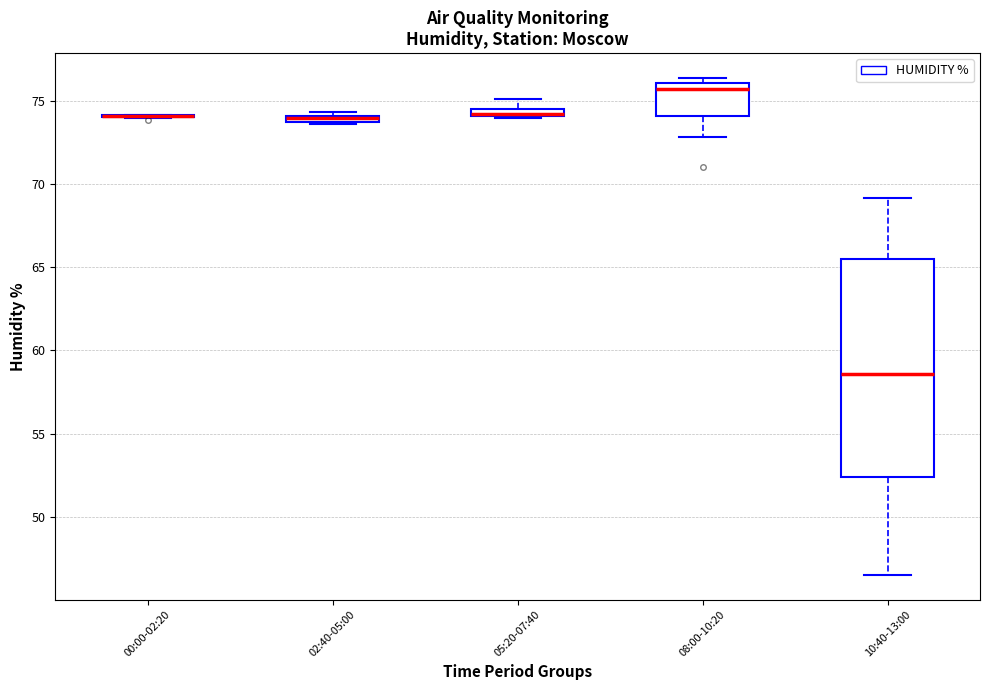

Where is the lower edge of the box for 05:20-07:40 on the y-axis? The values are not printed on the chart, so give them approximately, as read against the axis.

74.0